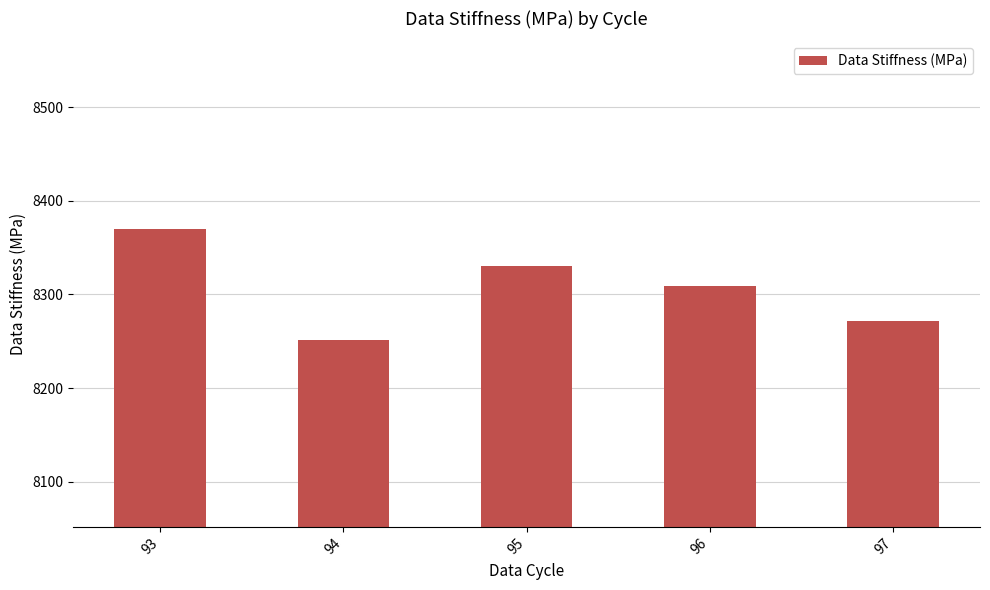

The chart shows a value of 8308.5 at 96. True or false?

True